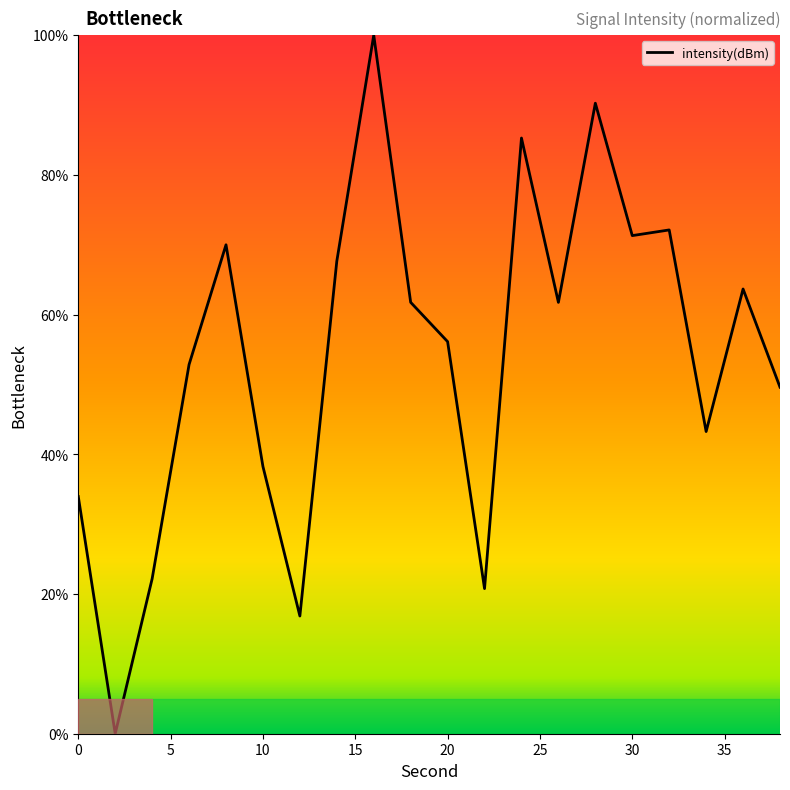

What is the maximum value shown in the chart?

100.0